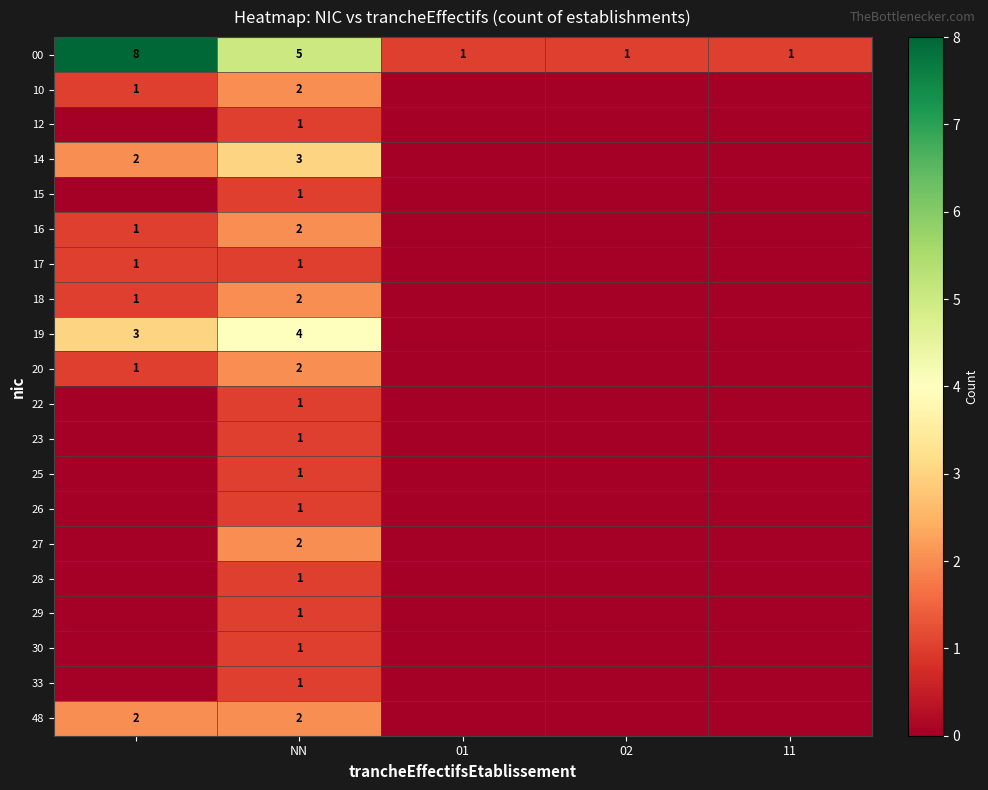

What is the difference between the maximum and minimum values in the 00 series?

7